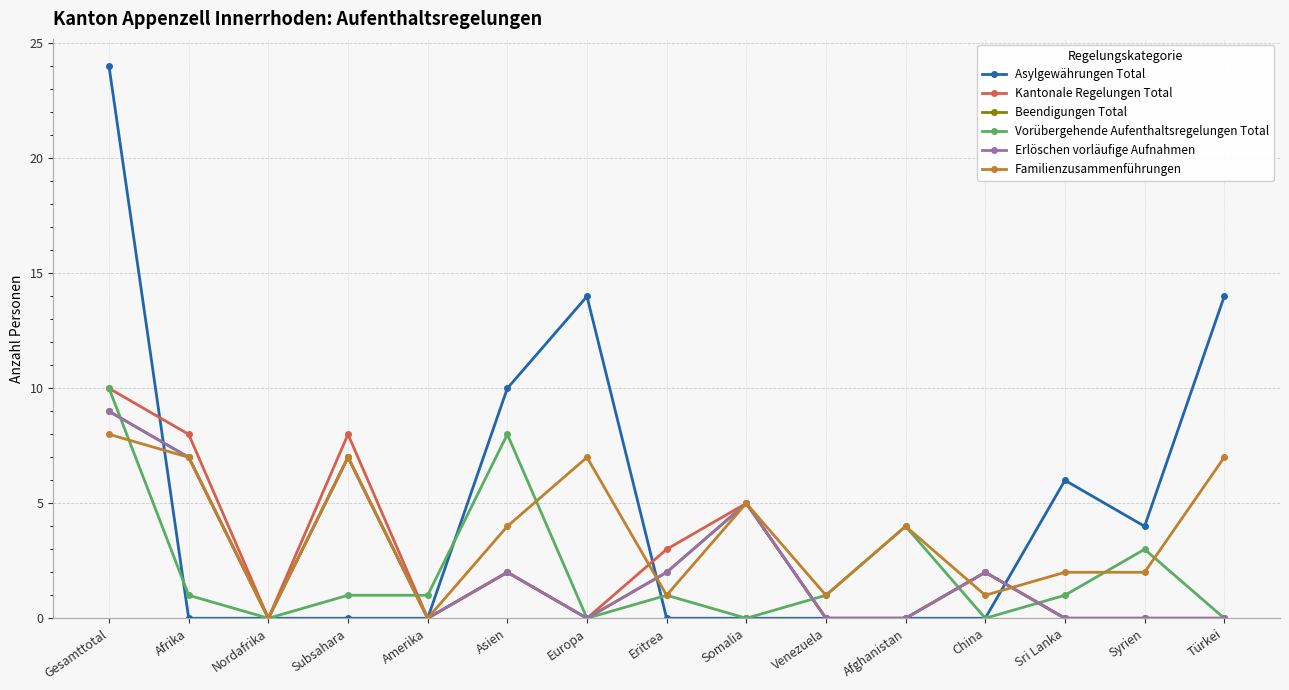

Is this an area chart (filled region under the line)?

No